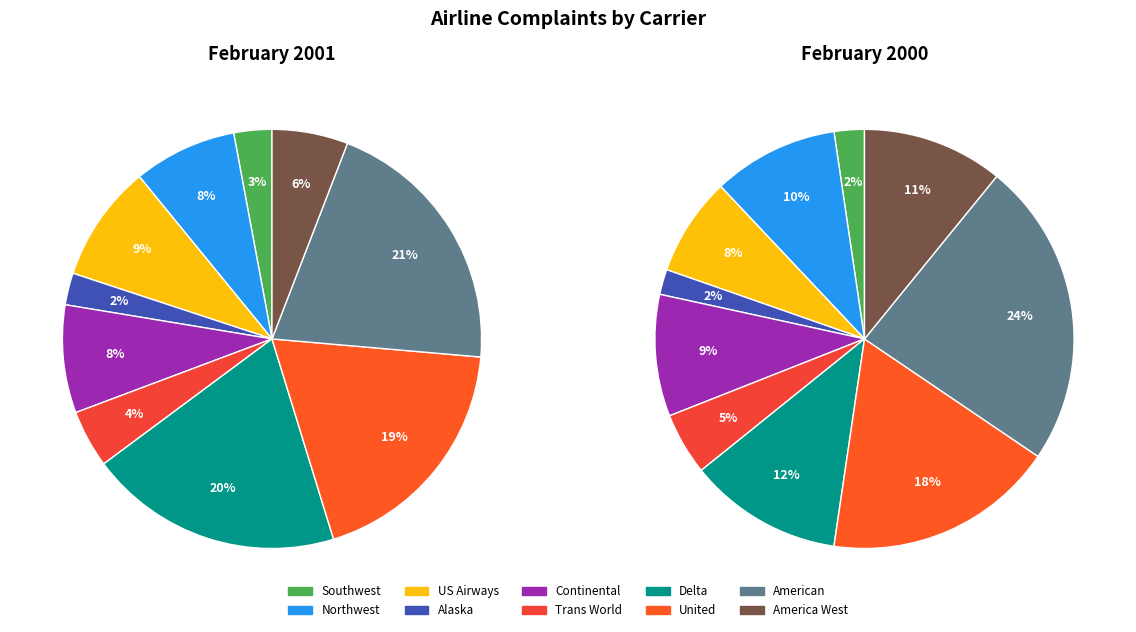

How many segments does this pie chart have?

10